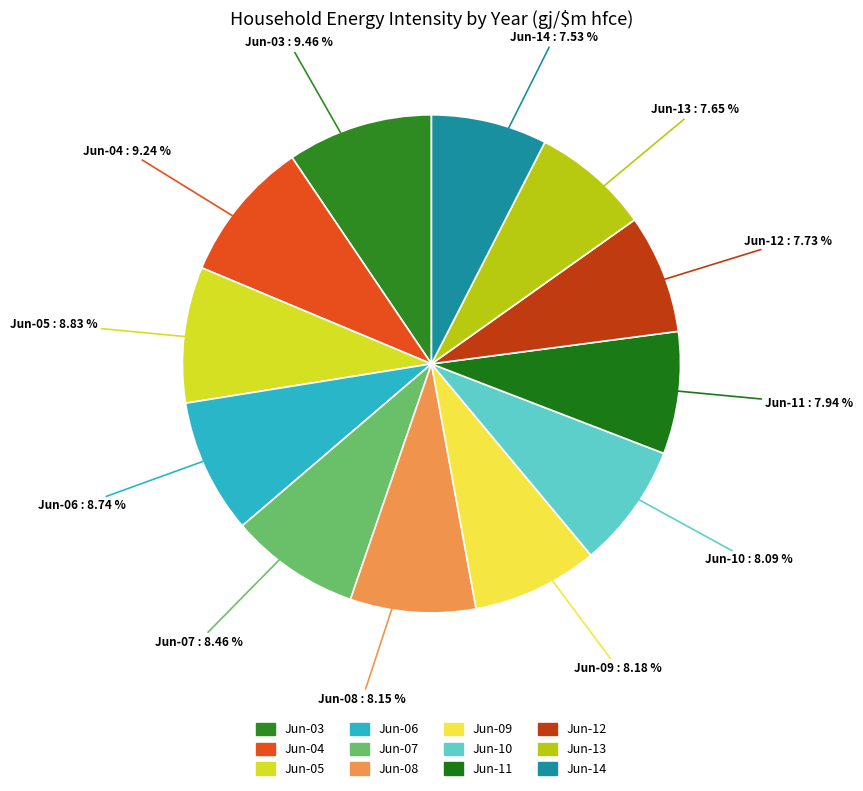

Combined, do Jun-13 and Jun-14 account for over 50%?

No